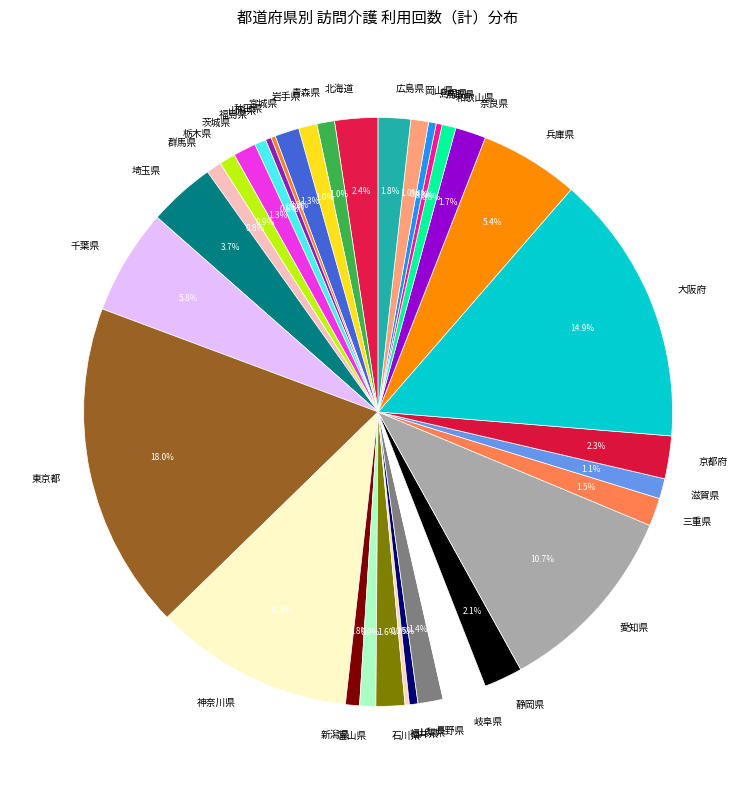

What is the largest slice in the pie chart?

東京都